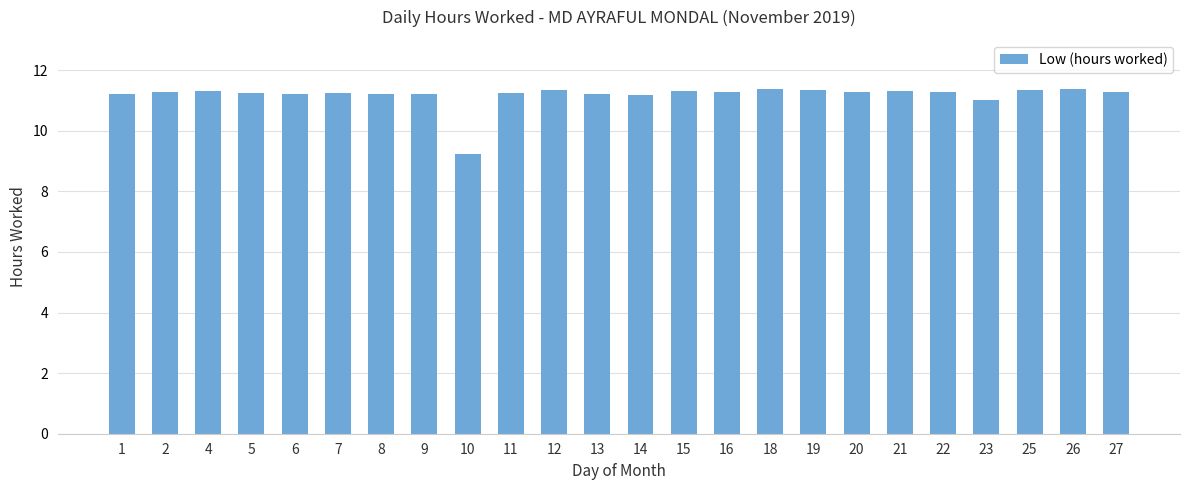

What is the value of the 4th bar from the left?

11.2